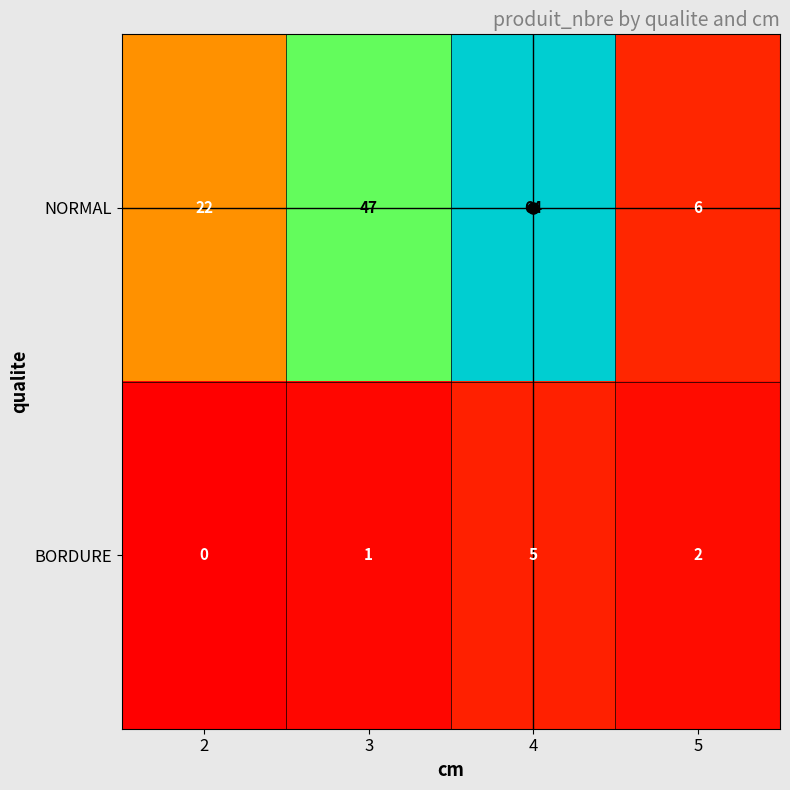

How many distinct data groups are displayed?

2